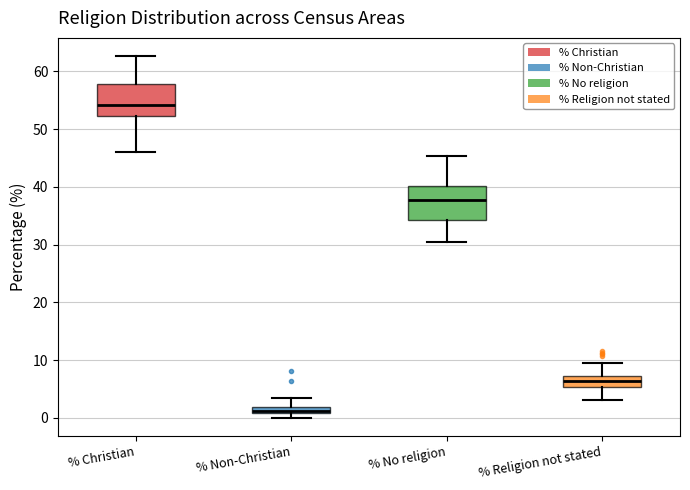

Where is the lower edge of the box for % Christian on the y-axis? The values are not printed on the chart, so give them approximately, as read against the axis.

52